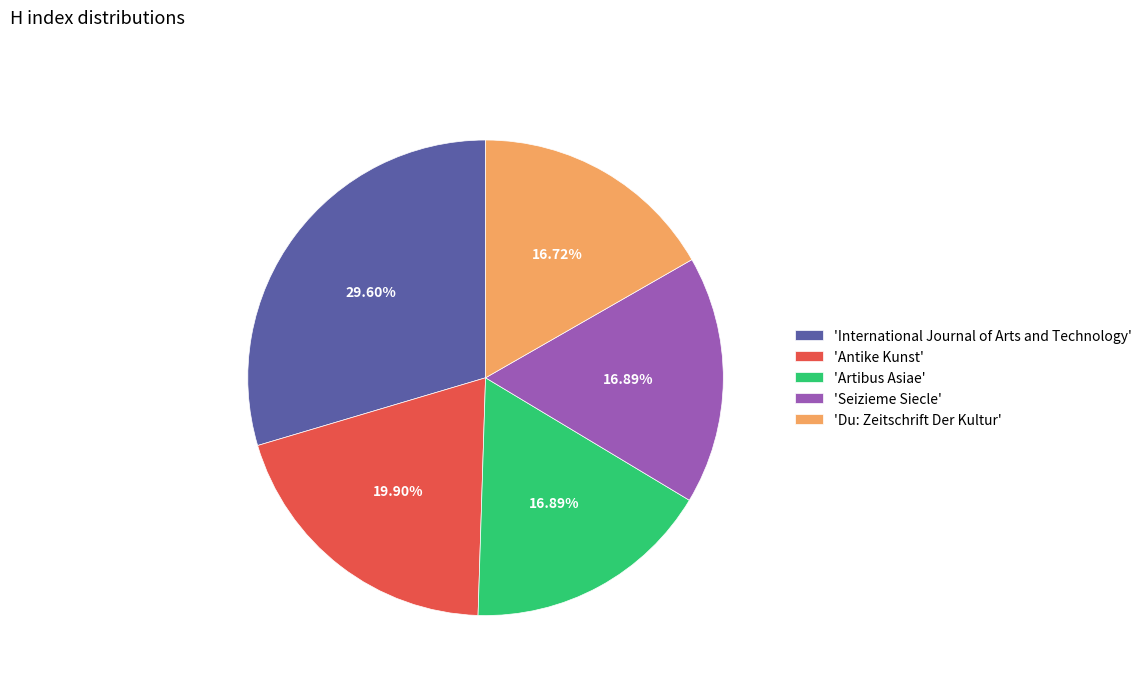

Do 'Artibus Asiae' and 'International Journal of Arts and Technology' together represent more than half of the pie?

No